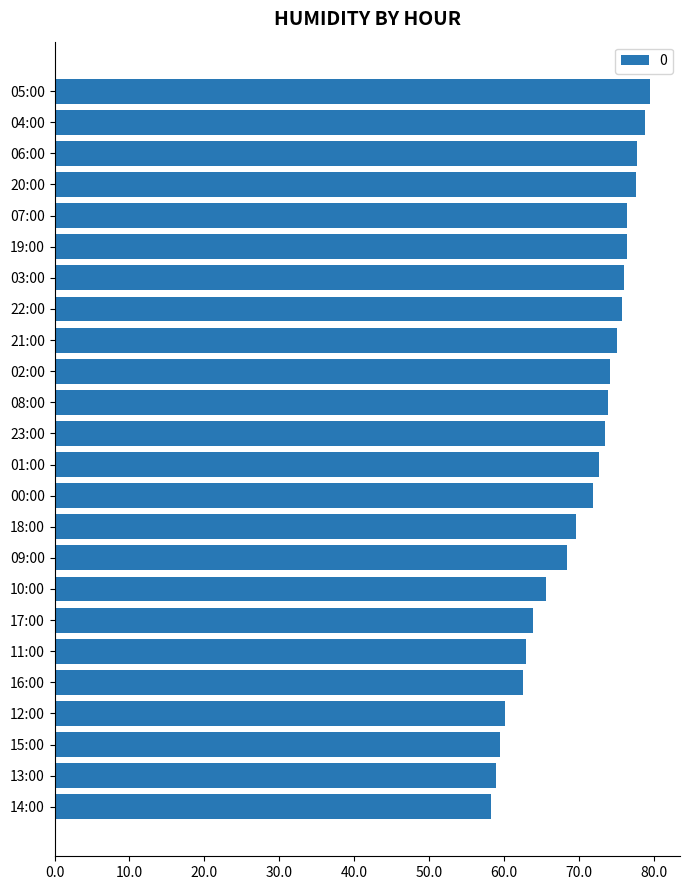

What is the sum of all values?

1689.8